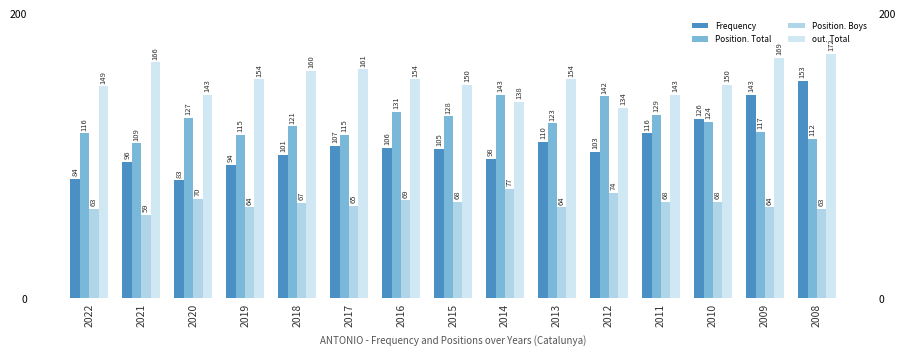

What is the approximate value of Frequency at 2009, to the nearest 10?

140